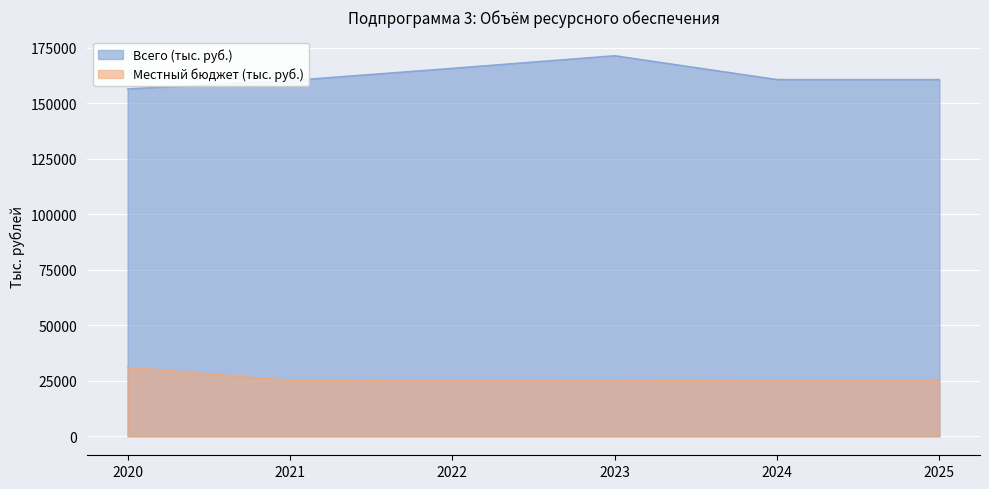

What is the difference between the Всего (тыс. руб.) values at 2021 and 2020?

3744.6